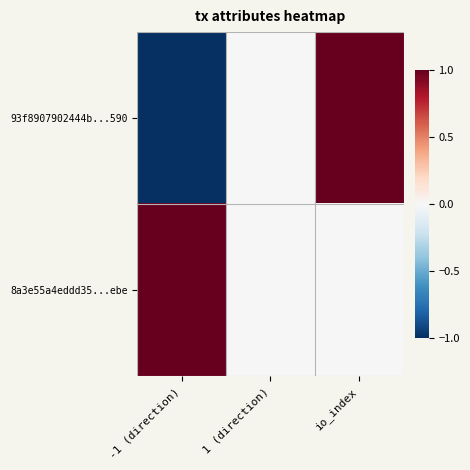

Rank the series at io_index from highest to lowest value.

93f8907902444b...590, 8a3e55a4eddd35...ebe